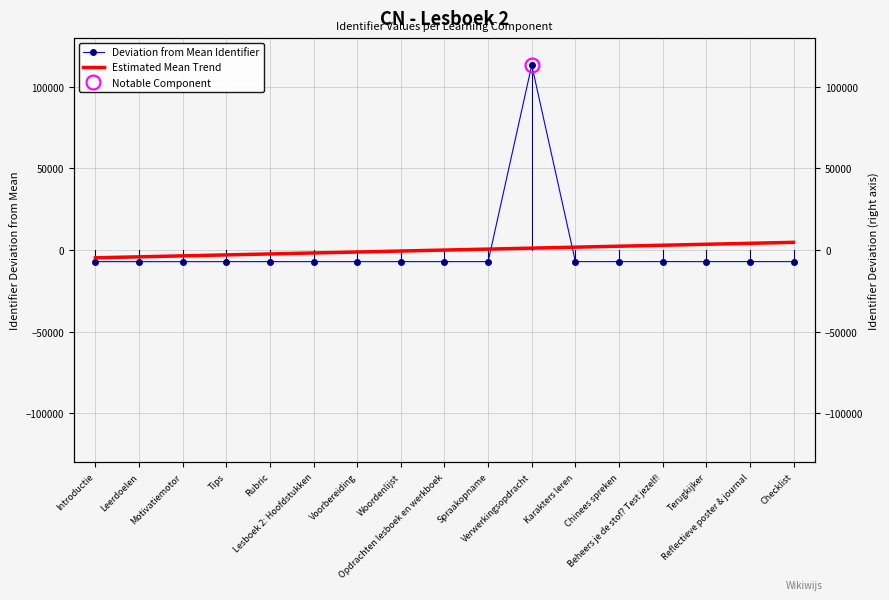

List the series in order of their overall mean, highest first.

Deviation from Mean Identifier, Estimated Mean Trend